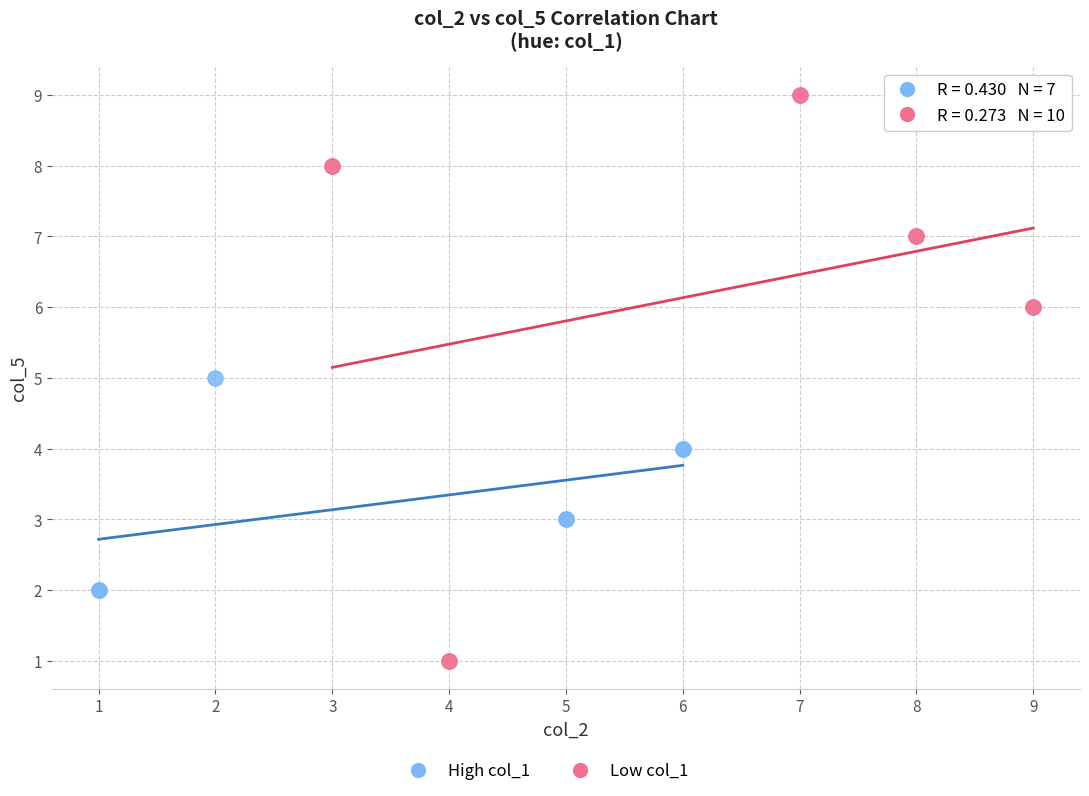

Which series reaches the minimum Y coordinate?

Low col_1